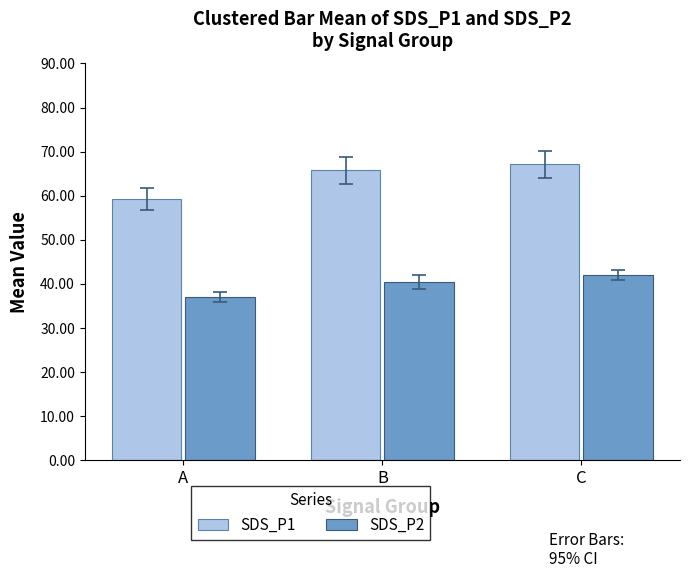

How many values in the SDS_P1 series are below 65?

1